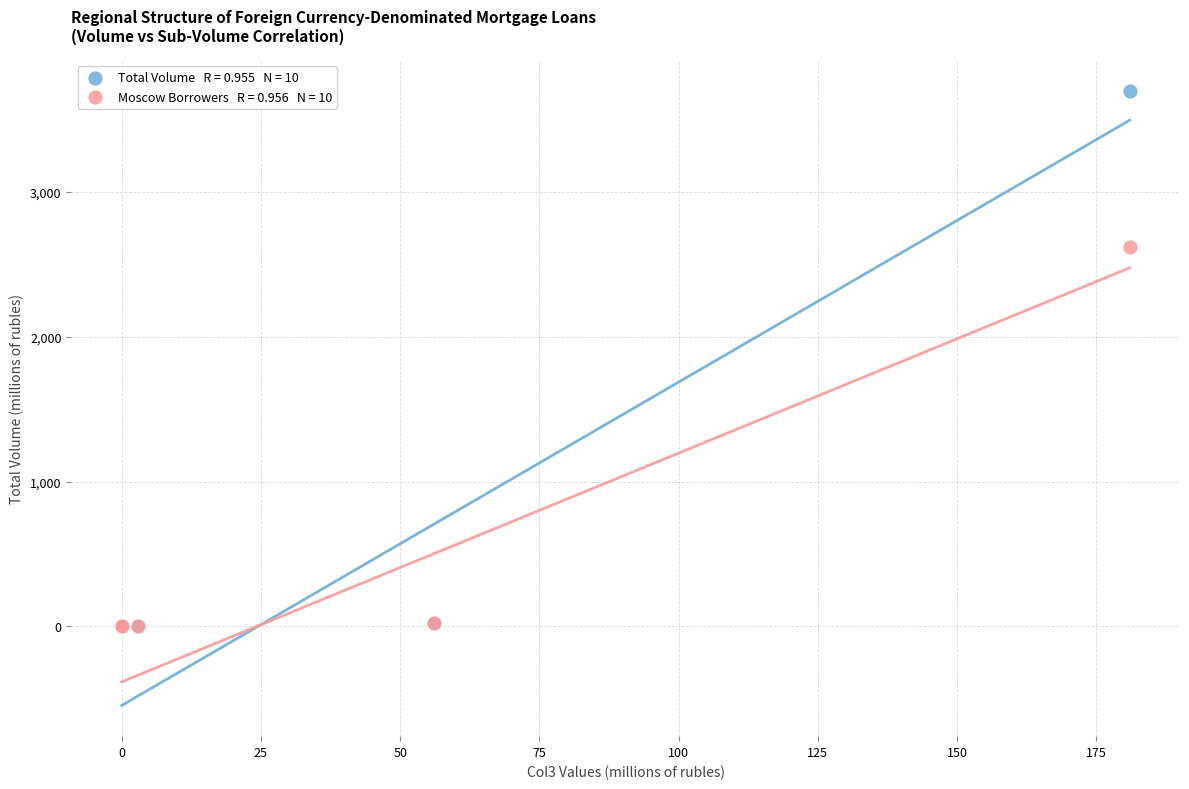

Across all series, what Y value is closest to 1849?

2618